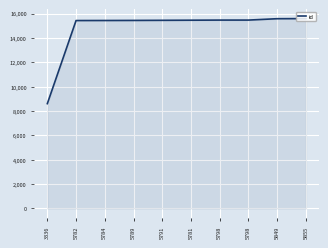

Is it true that the value at 3336 is 14119?

False